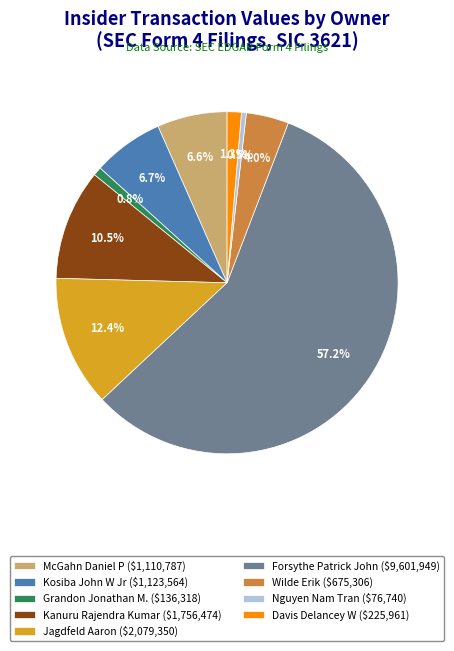

How much of the chart is everything except Jagdfeld Aaron ($2,079,350)?

87.6%